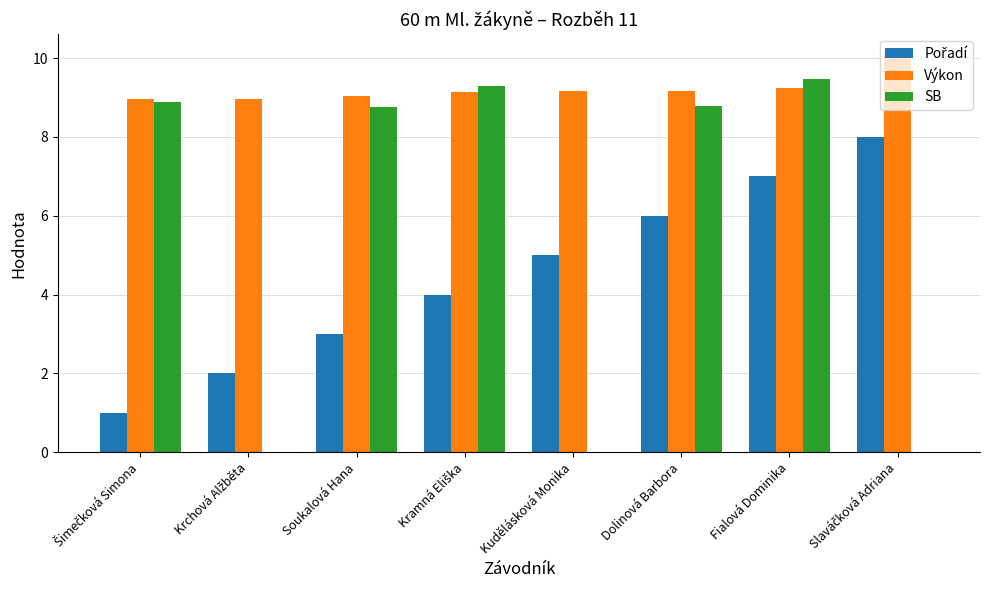

Is it true that SB equals 0.0 at Kudělásková Monika?

True